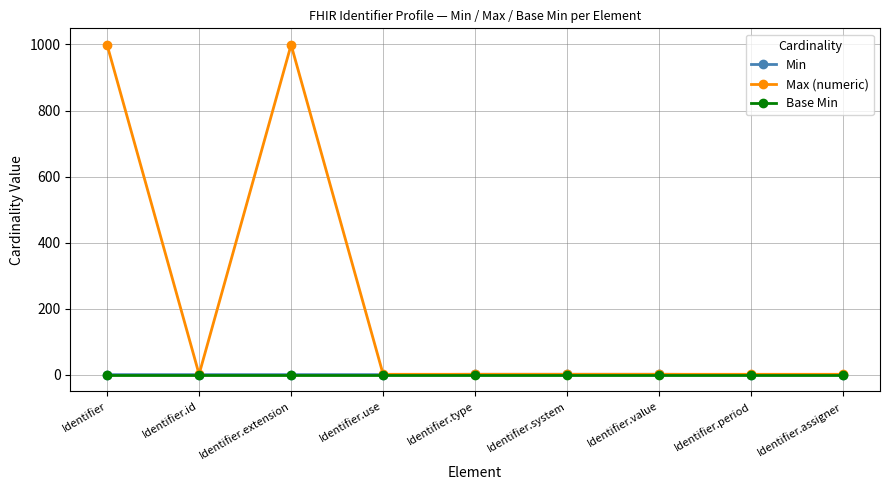

What are all the series names shown in the legend?

Min, Max (numeric), Base Min